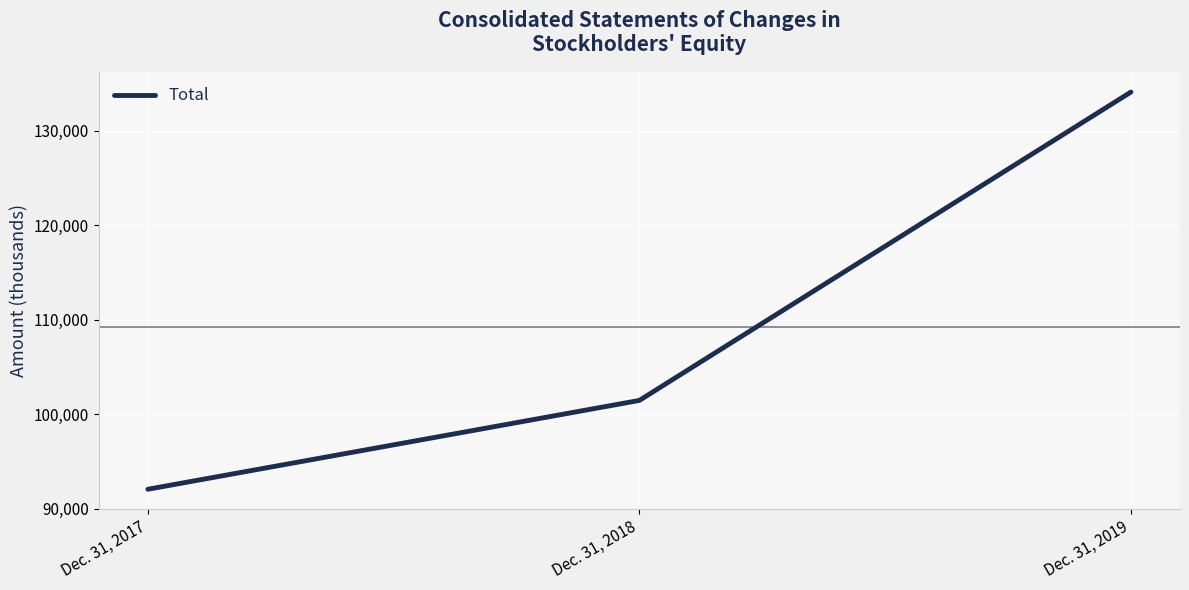

What is the difference between the values at Dec. 31, 2017 and Dec. 31, 2018?

9404